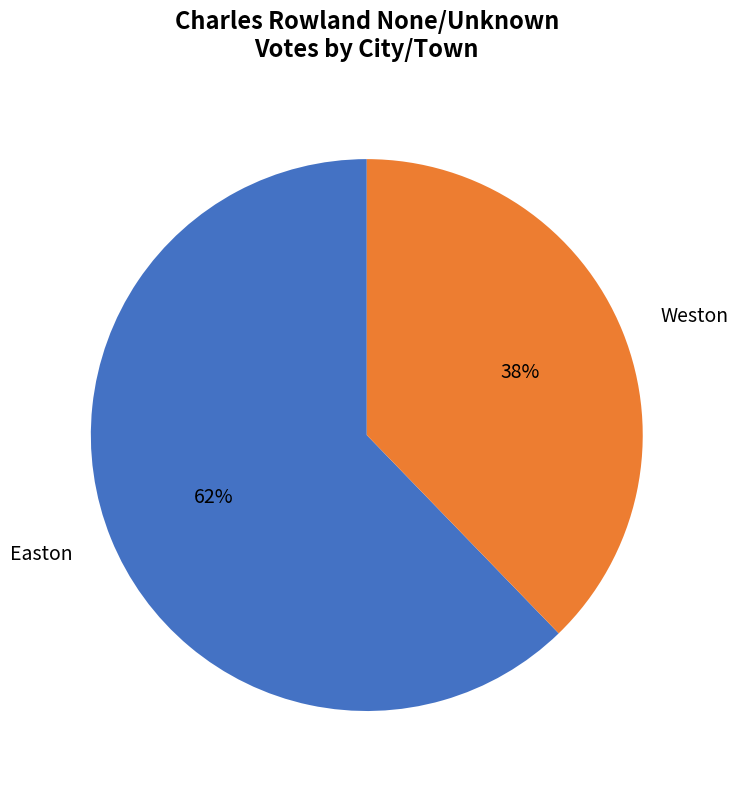

To the nearest percent, what is the combined percentage of Weston and Easton?

100%